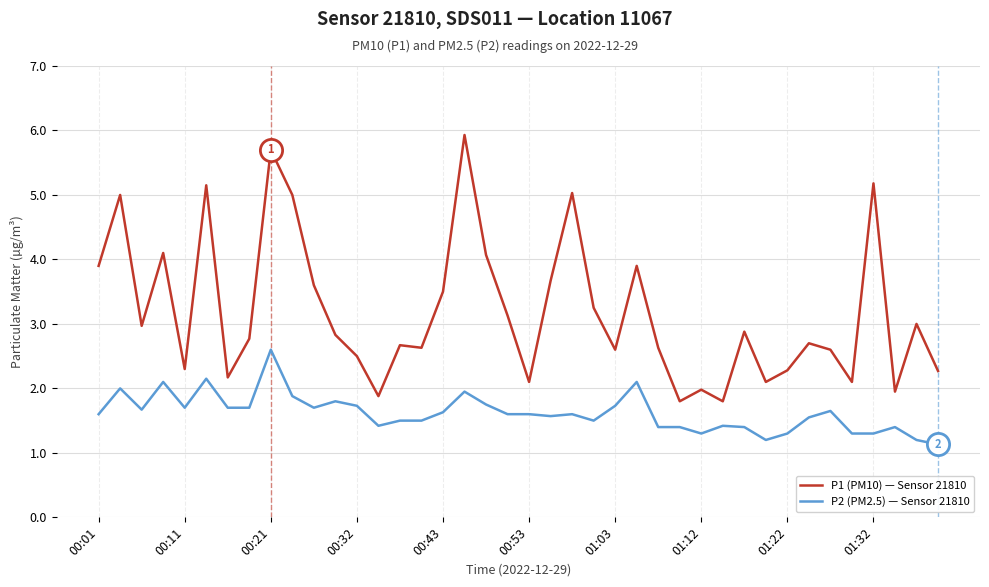

Rank the series by their average value, from highest to lowest.

P1 (PM10) — Sensor 21810, P2 (PM2.5) — Sensor 21810